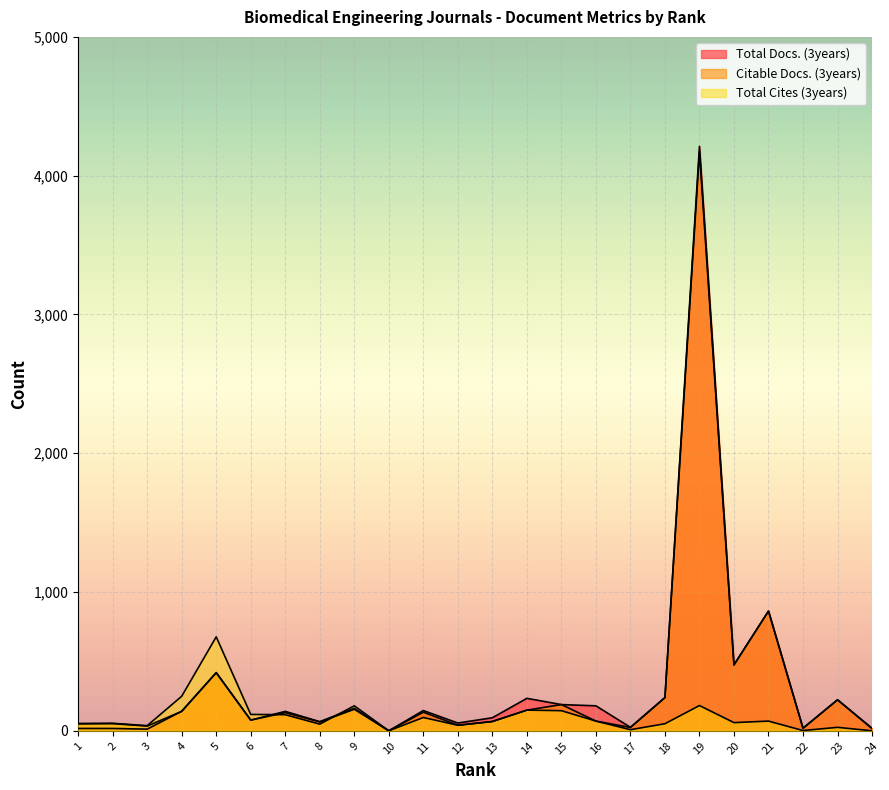

True or false: Citable Docs. (3years) has a value of 70 at 16.

True